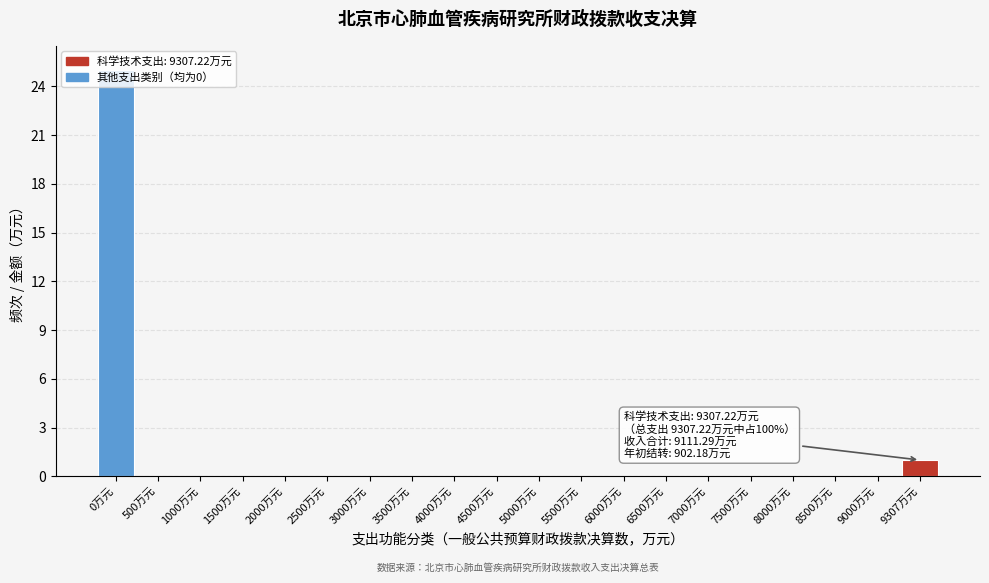

Which label corresponds to the largest value in the chart?

0万元